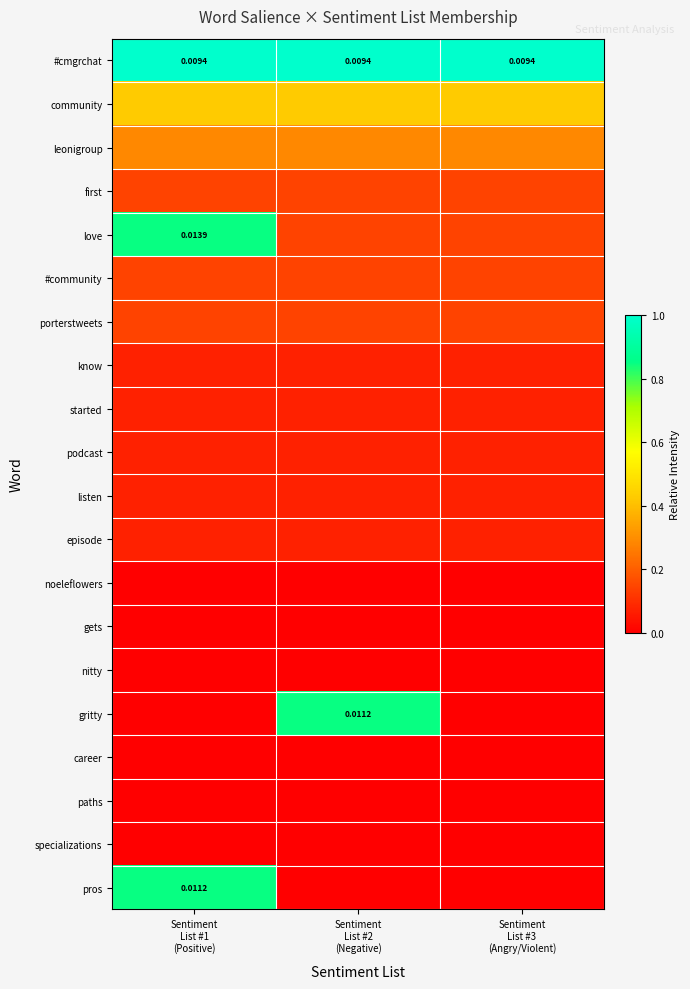

Is it true that gets equals 0.0 at Sentiment List #3 (Angry/Violent)?

True